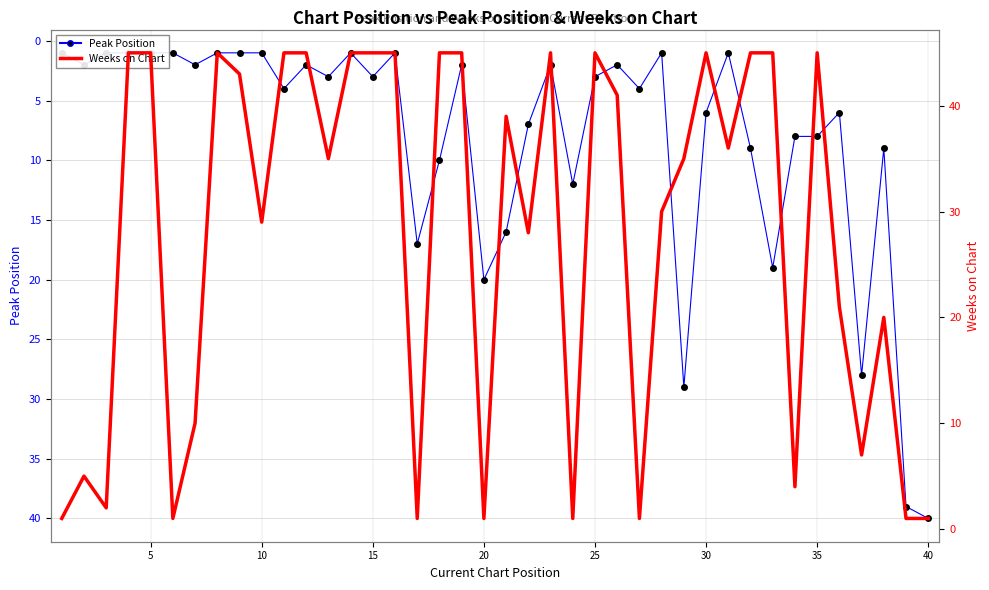

Reading right to left, what are all the values shown in this chart?

Peak Position: 40	39	9	28	6	8	8	19	9	1	6	29	1	4	2	3	12	2	7	16	20	2	10	17	1	3	1	3	2	4	1	1	1	2	1	1	1	1	2	1
Weeks on Chart: 1	1	20	7	21	45	4	45	45	36	45	35	30	1	41	45	1	45	28	39	1	45	45	1	45	45	45	35	45	45	29	43	45	10	1	45	45	2	5	1